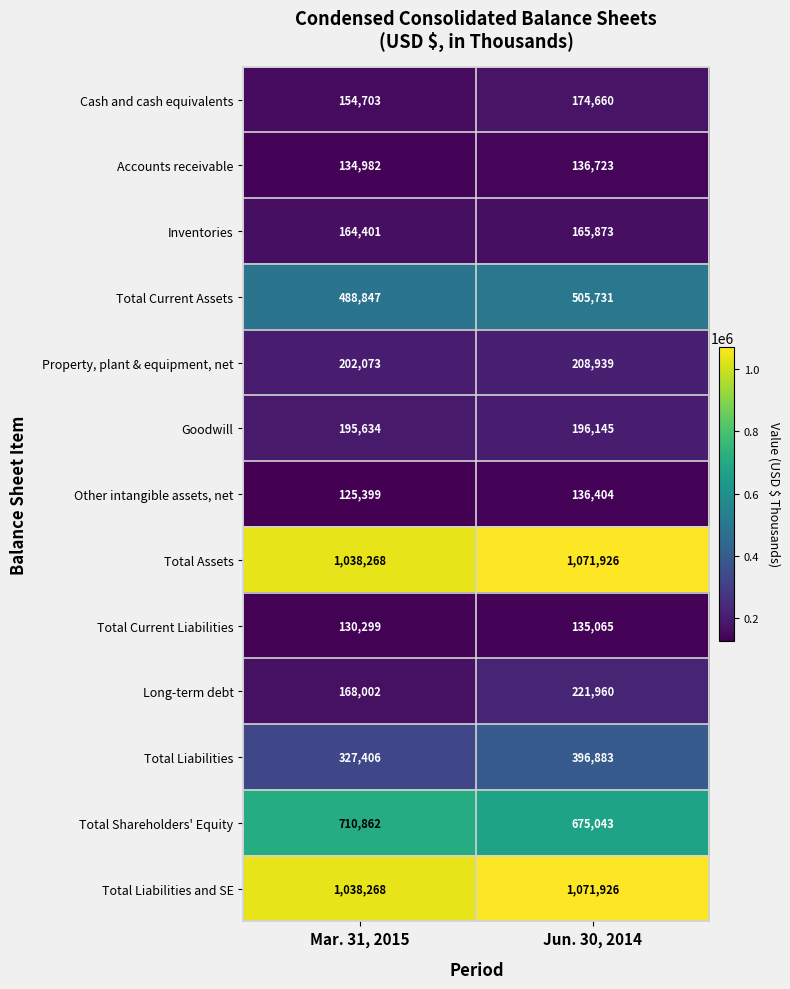

The value of Total Assets at Jun. 30, 2014 is 561836. True or false?

False